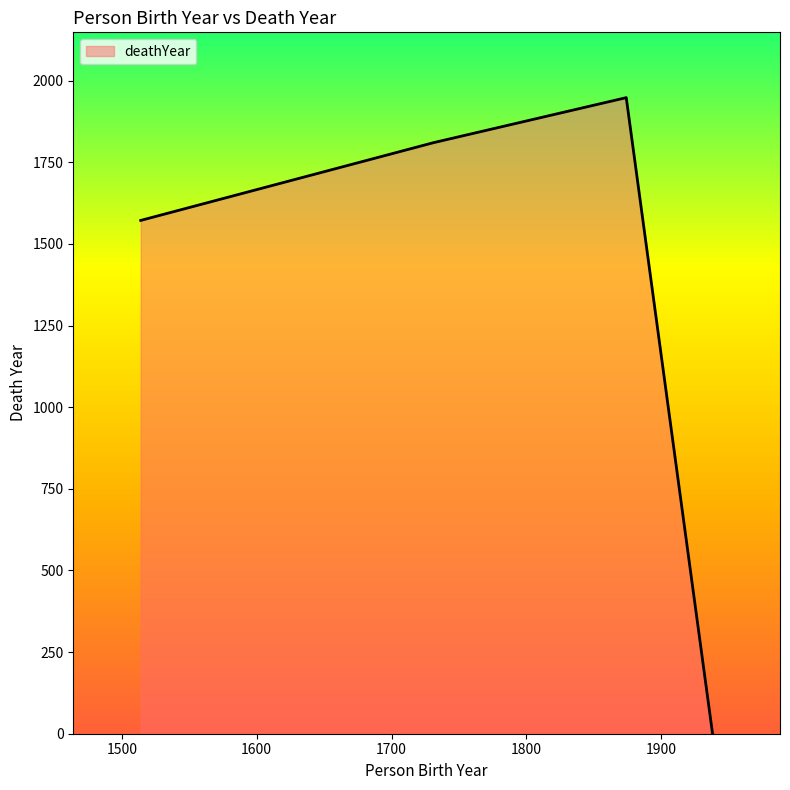

How many interior local peaks (higher than both neighbors) does the data have?

1